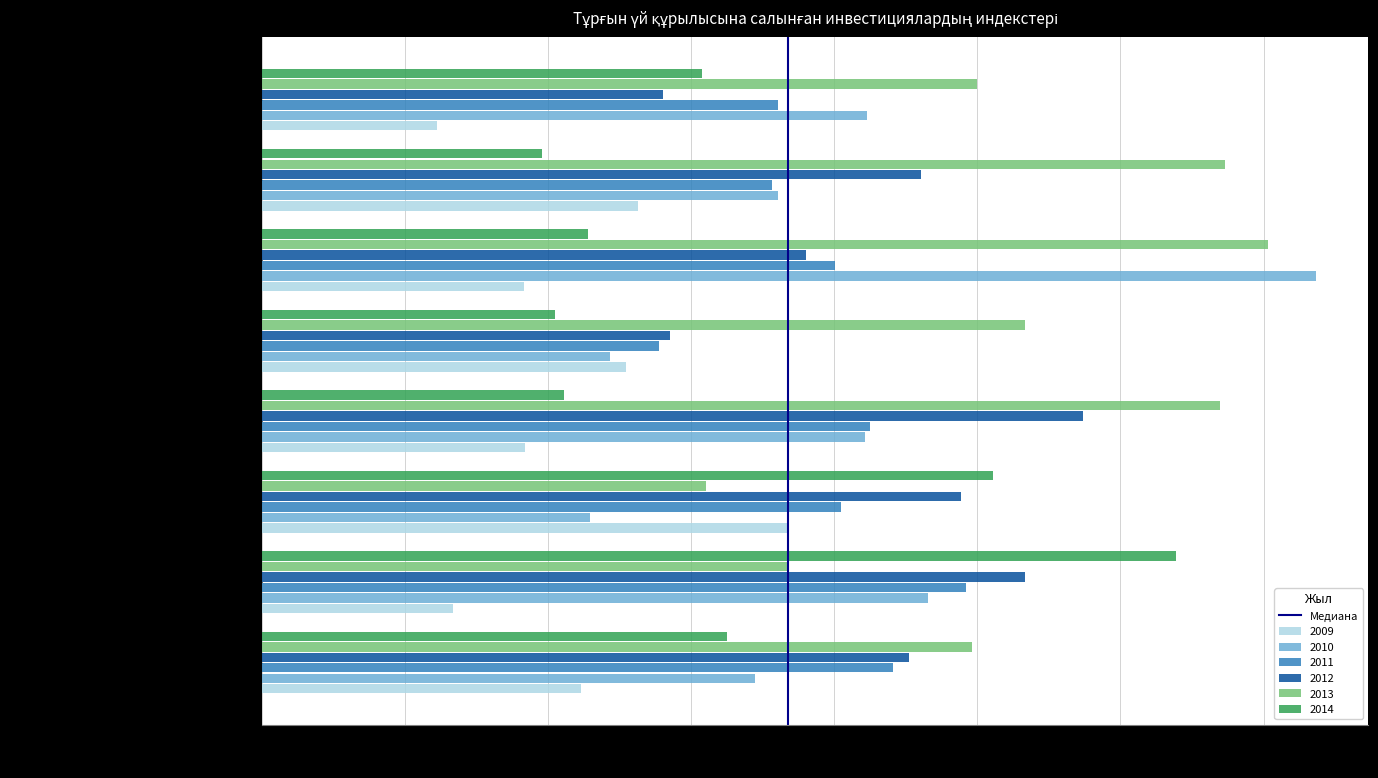

List the series in order of their peak value, highest first.

2010, 2013, 2014, 2012, 2011, 2009